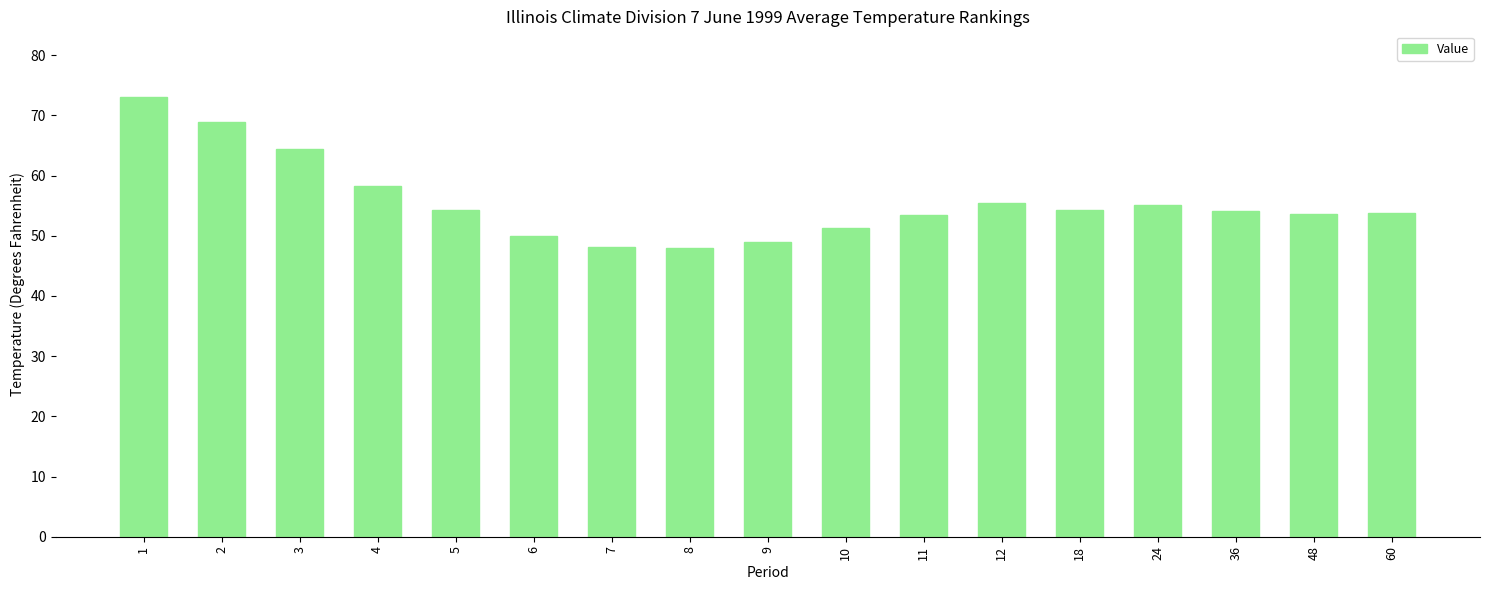

What is the average value?

55.6